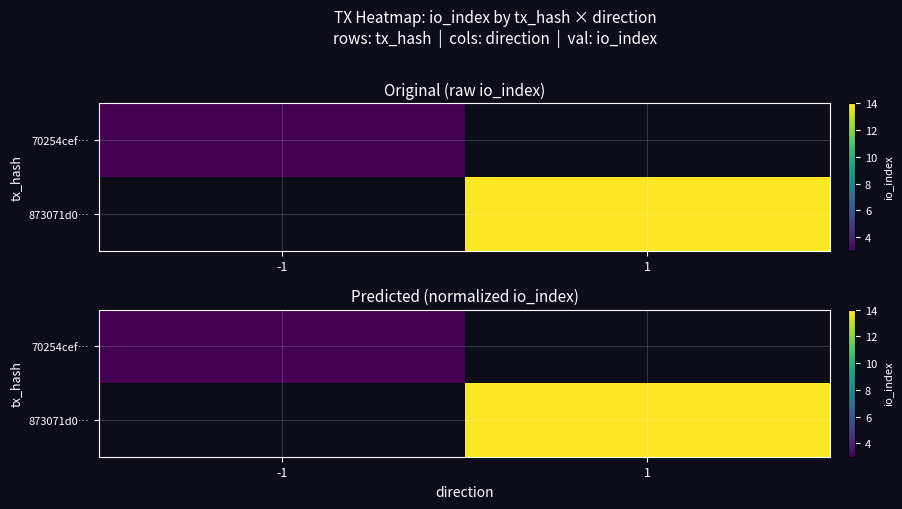

Rank the series at -1 from highest to lowest value.

70254cef…, 873071d0…